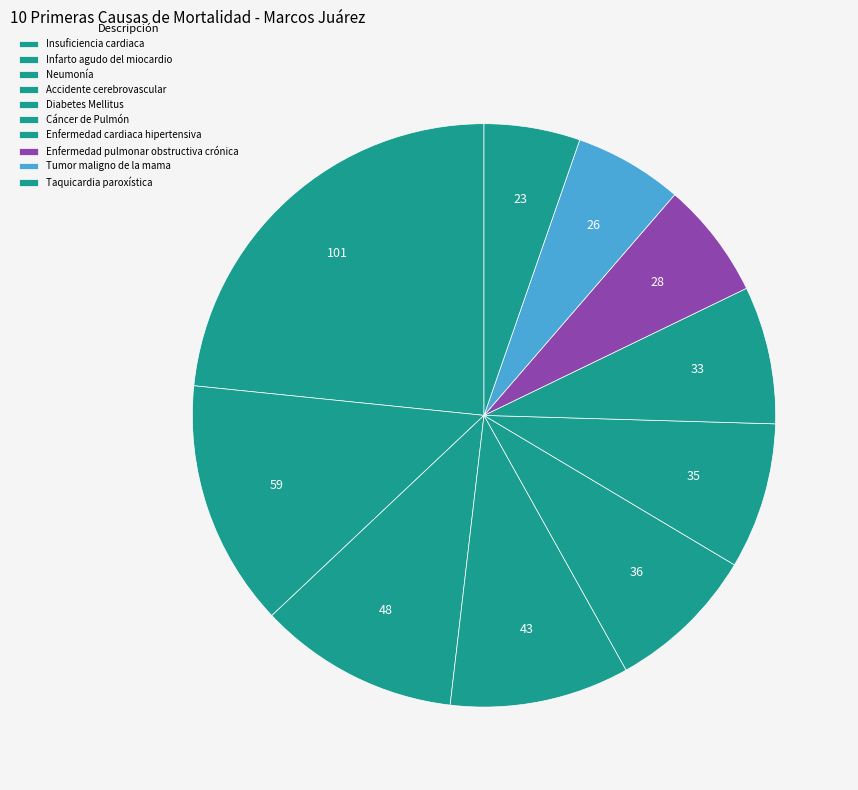

To the nearest percent, what percentage of the pie is Taquicardia paroxística?

5%